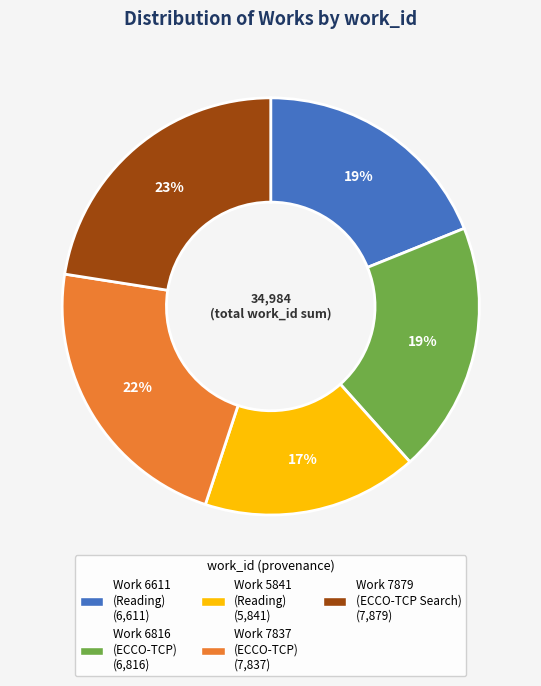

Is there any slice that represents more than half of the pie?

No